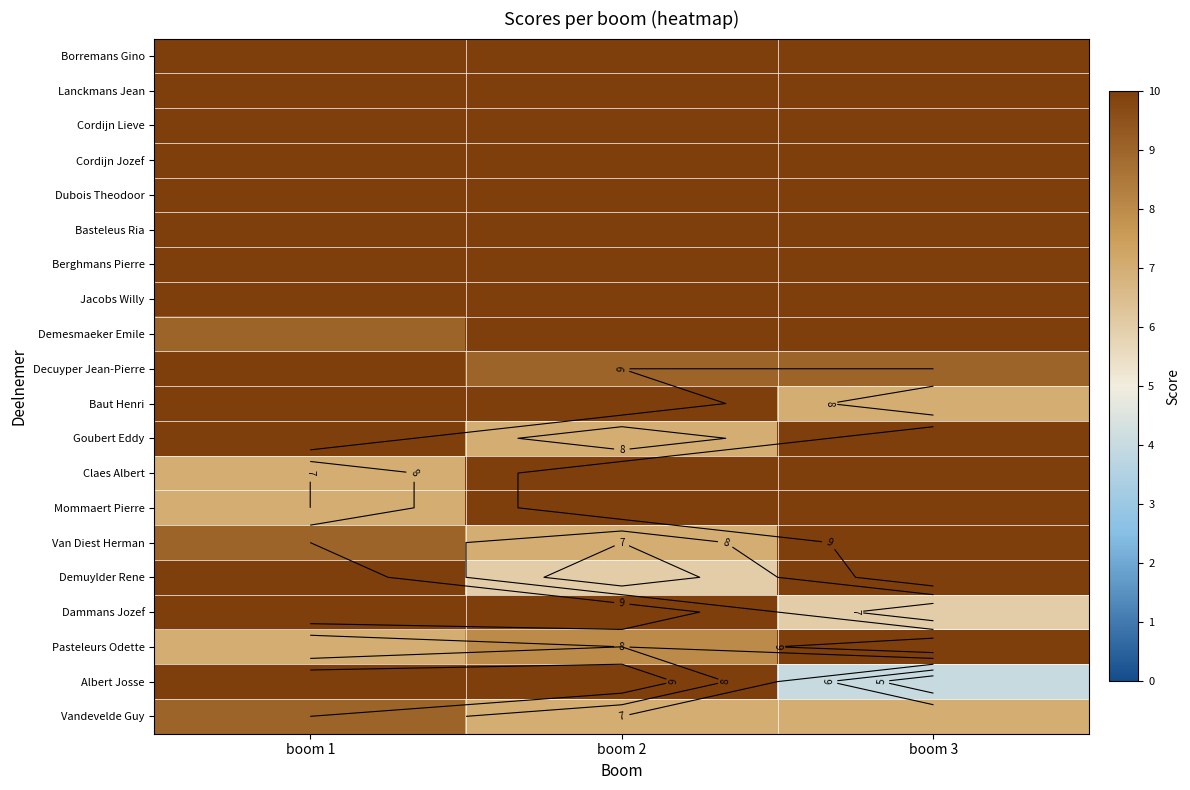

The value of Pasteleurs Odette at boom 3 is 14. True or false?

False